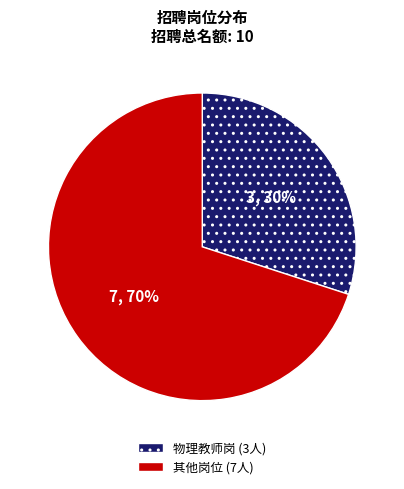

How many segments does this pie chart have?

2